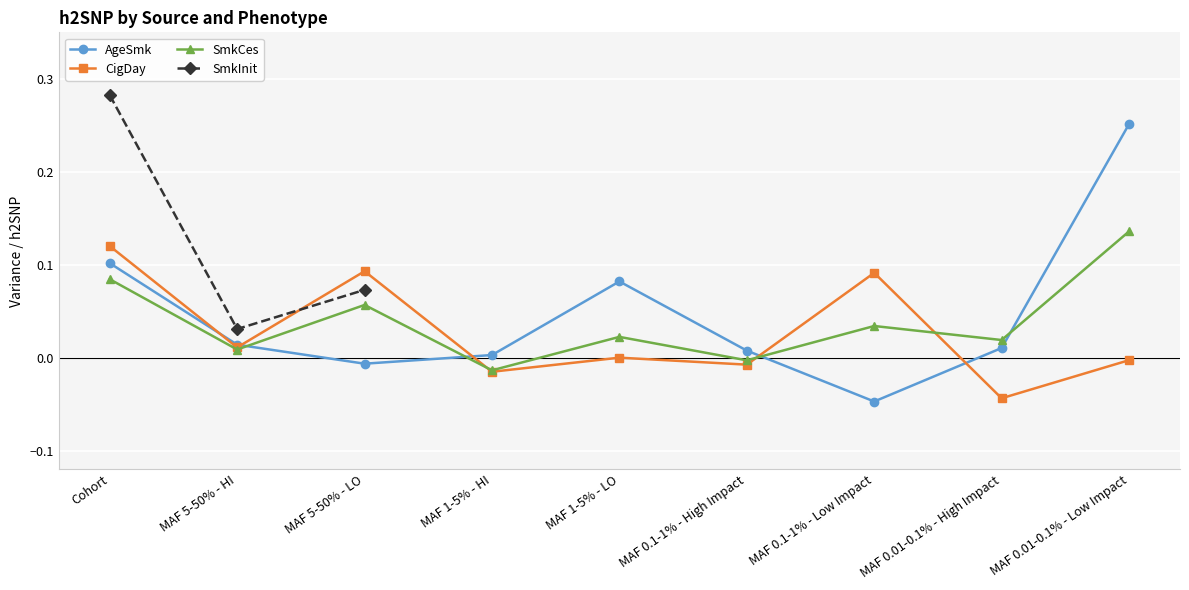

Does the chart display data point markers on the line(s)?

Yes